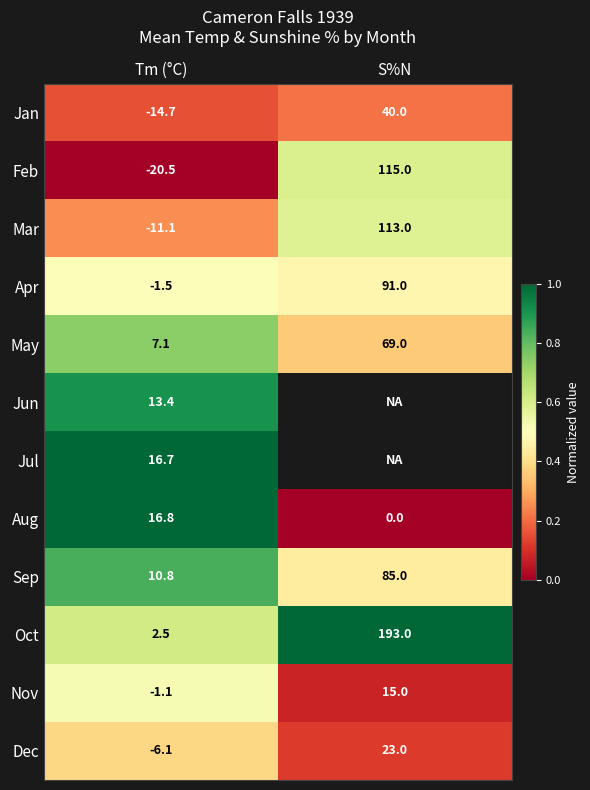

Which category has the highest value in the Aug series?

Tm (°C)